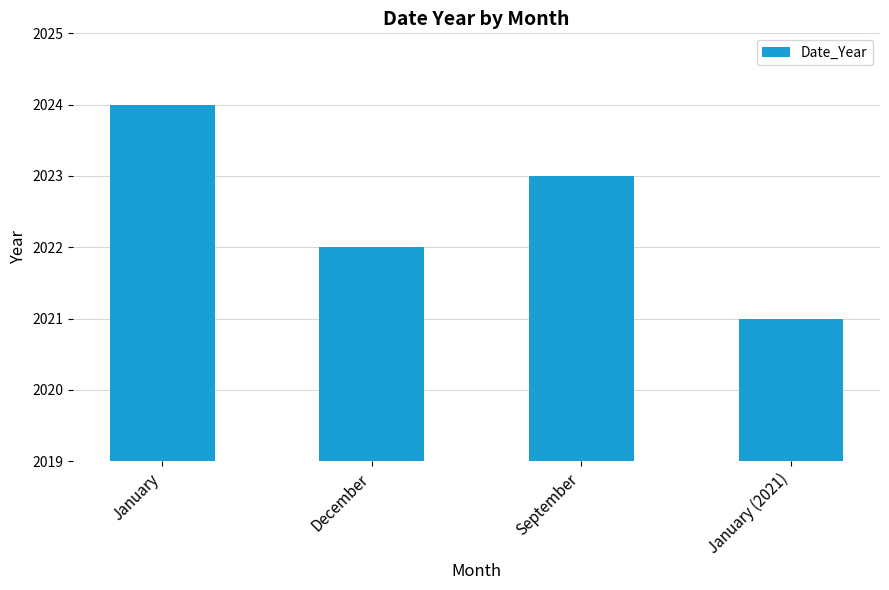

At which label is the value closest to 2022?

December